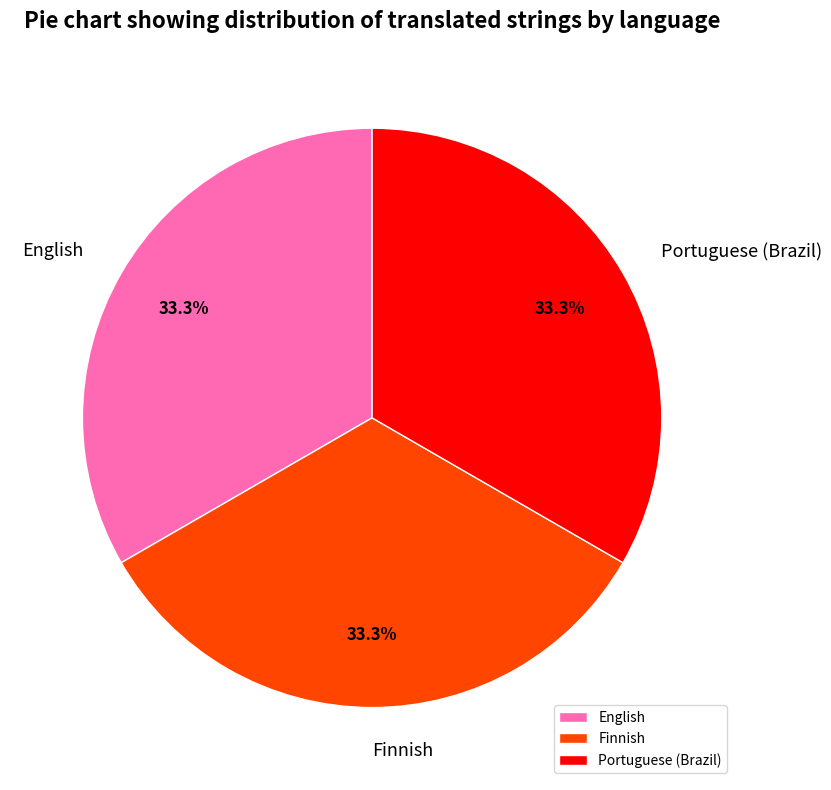

What is the total percentage of English and Portuguese (Brazil)?

66.7%